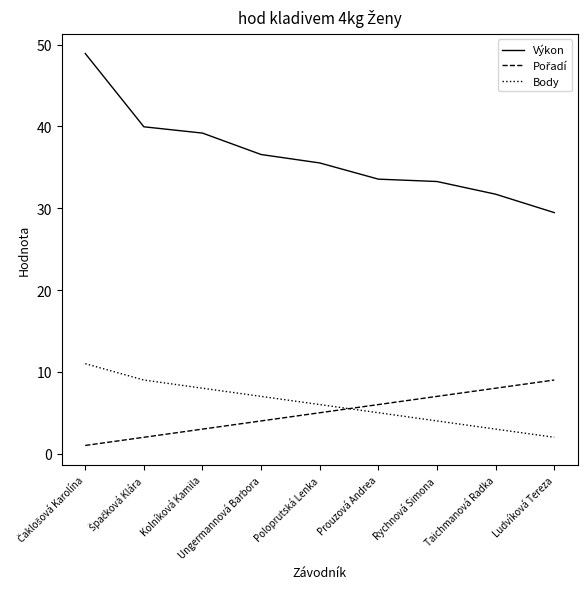

True or false: Výkon has a value of 44.6 at Rychnová Simona.

False